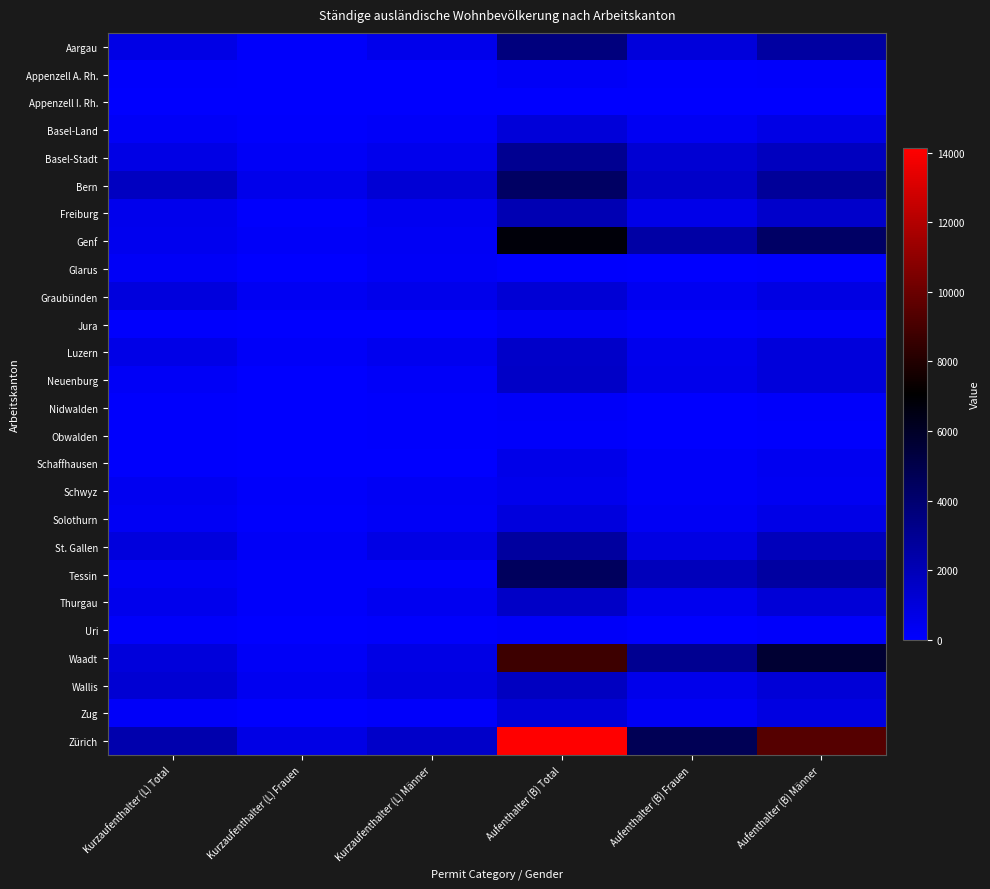

Reading right to left, transcribe all the data shown in this chart.

Aargau: Aufenthalter (B) Männer=2601	Aufenthalter (B) Frauen=1041	Aufenthalter (B) Total=3642	Kurzaufenthalter (L) Männer=588	Kurzaufenthalter (L) Frauen=161	Kurzaufenthalter (L) Total=749
Appenzell A. Rh.: Aufenthalter (B) Männer=148	Aufenthalter (B) Frauen=84	Aufenthalter (B) Total=232	Kurzaufenthalter (L) Männer=51	Kurzaufenthalter (L) Frauen=19	Kurzaufenthalter (L) Total=70
Appenzell I. Rh.: Aufenthalter (B) Männer=29	Aufenthalter (B) Frauen=14	Aufenthalter (B) Total=43	Kurzaufenthalter (L) Männer=4	Kurzaufenthalter (L) Frauen=8	Kurzaufenthalter (L) Total=12
Basel-Land: Aufenthalter (B) Männer=743	Aufenthalter (B) Frauen=352	Aufenthalter (B) Total=1095	Kurzaufenthalter (L) Männer=184	Kurzaufenthalter (L) Frauen=68	Kurzaufenthalter (L) Total=252
Basel-Stadt: Aufenthalter (B) Männer=1802	Aufenthalter (B) Frauen=1256	Aufenthalter (B) Total=3058	Kurzaufenthalter (L) Männer=519	Kurzaufenthalter (L) Frauen=224	Kurzaufenthalter (L) Total=743
Bern: Aufenthalter (B) Männer=2848	Aufenthalter (B) Frauen=1494	Aufenthalter (B) Total=4342	Kurzaufenthalter (L) Männer=1175	Kurzaufenthalter (L) Frauen=564	Kurzaufenthalter (L) Total=1739
Freiburg: Aufenthalter (B) Männer=1475	Aufenthalter (B) Frauen=634	Aufenthalter (B) Total=2109	Kurzaufenthalter (L) Männer=426	Kurzaufenthalter (L) Frauen=83	Kurzaufenthalter (L) Total=509
Genf: Aufenthalter (B) Männer=4280	Aufenthalter (B) Frauen=2520	Aufenthalter (B) Total=6800	Kurzaufenthalter (L) Männer=284	Kurzaufenthalter (L) Frauen=171	Kurzaufenthalter (L) Total=455
Glarus: Aufenthalter (B) Männer=81	Aufenthalter (B) Frauen=22	Aufenthalter (B) Total=103	Kurzaufenthalter (L) Männer=221	Kurzaufenthalter (L) Frauen=28	Kurzaufenthalter (L) Total=249
Graubünden: Aufenthalter (B) Männer=780	Aufenthalter (B) Frauen=425	Aufenthalter (B) Total=1205	Kurzaufenthalter (L) Männer=580	Kurzaufenthalter (L) Frauen=381	Kurzaufenthalter (L) Total=961
Jura: Aufenthalter (B) Männer=206	Aufenthalter (B) Frauen=90	Aufenthalter (B) Total=296	Kurzaufenthalter (L) Männer=29	Kurzaufenthalter (L) Frauen=28	Kurzaufenthalter (L) Total=57
Luzern: Aufenthalter (B) Männer=996	Aufenthalter (B) Frauen=508	Aufenthalter (B) Total=1504	Kurzaufenthalter (L) Männer=489	Kurzaufenthalter (L) Frauen=177	Kurzaufenthalter (L) Total=666
Neuenburg: Aufenthalter (B) Männer=1026	Aufenthalter (B) Frauen=564	Aufenthalter (B) Total=1590	Kurzaufenthalter (L) Männer=185	Kurzaufenthalter (L) Frauen=45	Kurzaufenthalter (L) Total=230
Nidwalden: Aufenthalter (B) Männer=160	Aufenthalter (B) Frauen=48	Aufenthalter (B) Total=208	Kurzaufenthalter (L) Männer=75	Kurzaufenthalter (L) Frauen=13	Kurzaufenthalter (L) Total=88
Obwalden: Aufenthalter (B) Männer=105	Aufenthalter (B) Frauen=54	Aufenthalter (B) Total=159	Kurzaufenthalter (L) Männer=60	Kurzaufenthalter (L) Frauen=17	Kurzaufenthalter (L) Total=77
Schaffhausen: Aufenthalter (B) Männer=434	Aufenthalter (B) Frauen=206	Aufenthalter (B) Total=640	Kurzaufenthalter (L) Männer=41	Kurzaufenthalter (L) Frauen=18	Kurzaufenthalter (L) Total=59
Schwyz: Aufenthalter (B) Männer=363	Aufenthalter (B) Frauen=178	Aufenthalter (B) Total=541	Kurzaufenthalter (L) Männer=307	Kurzaufenthalter (L) Frauen=121	Kurzaufenthalter (L) Total=428
Solothurn: Aufenthalter (B) Männer=700	Aufenthalter (B) Frauen=293	Aufenthalter (B) Total=993	Kurzaufenthalter (L) Männer=239	Kurzaufenthalter (L) Frauen=66	Kurzaufenthalter (L) Total=305
St. Gallen: Aufenthalter (B) Männer=1888	Aufenthalter (B) Frauen=803	Aufenthalter (B) Total=2691	Kurzaufenthalter (L) Männer=719	Kurzaufenthalter (L) Frauen=221	Kurzaufenthalter (L) Total=940
Tessin: Aufenthalter (B) Männer=2623	Aufenthalter (B) Frauen=1878	Aufenthalter (B) Total=4501	Kurzaufenthalter (L) Männer=140	Kurzaufenthalter (L) Frauen=144	Kurzaufenthalter (L) Total=284
Thurgau: Aufenthalter (B) Männer=1119	Aufenthalter (B) Frauen=475	Aufenthalter (B) Total=1594	Kurzaufenthalter (L) Männer=403	Kurzaufenthalter (L) Frauen=141	Kurzaufenthalter (L) Total=544
Uri: Aufenthalter (B) Männer=161	Aufenthalter (B) Frauen=31	Aufenthalter (B) Total=192	Kurzaufenthalter (L) Männer=79	Kurzaufenthalter (L) Frauen=42	Kurzaufenthalter (L) Total=121
Waadt: Aufenthalter (B) Männer=5650	Aufenthalter (B) Frauen=3083	Aufenthalter (B) Total=8733	Kurzaufenthalter (L) Männer=728	Kurzaufenthalter (L) Frauen=267	Kurzaufenthalter (L) Total=995
Wallis: Aufenthalter (B) Männer=1144	Aufenthalter (B) Frauen=588	Aufenthalter (B) Total=1732	Kurzaufenthalter (L) Männer=834	Kurzaufenthalter (L) Frauen=397	Kurzaufenthalter (L) Total=1231
Zug: Aufenthalter (B) Männer=836	Aufenthalter (B) Frauen=306	Aufenthalter (B) Total=1142	Kurzaufenthalter (L) Männer=145	Kurzaufenthalter (L) Frauen=37	Kurzaufenthalter (L) Total=182
Zürich: Aufenthalter (B) Männer=9439	Aufenthalter (B) Frauen=4693	Aufenthalter (B) Total=14132	Kurzaufenthalter (L) Männer=1510	Kurzaufenthalter (L) Frauen=754	Kurzaufenthalter (L) Total=2264